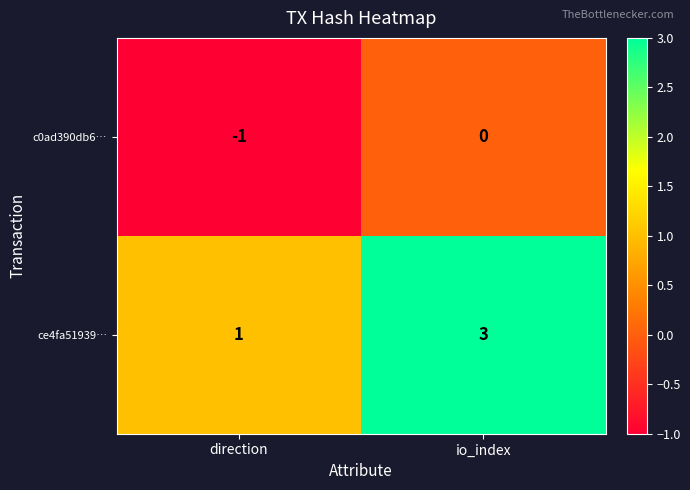

Reading left to right, transcribe all the data shown in this chart.

c0ad390db6…: direction=-1	io_index=0
ce4fa51939…: direction=1	io_index=3